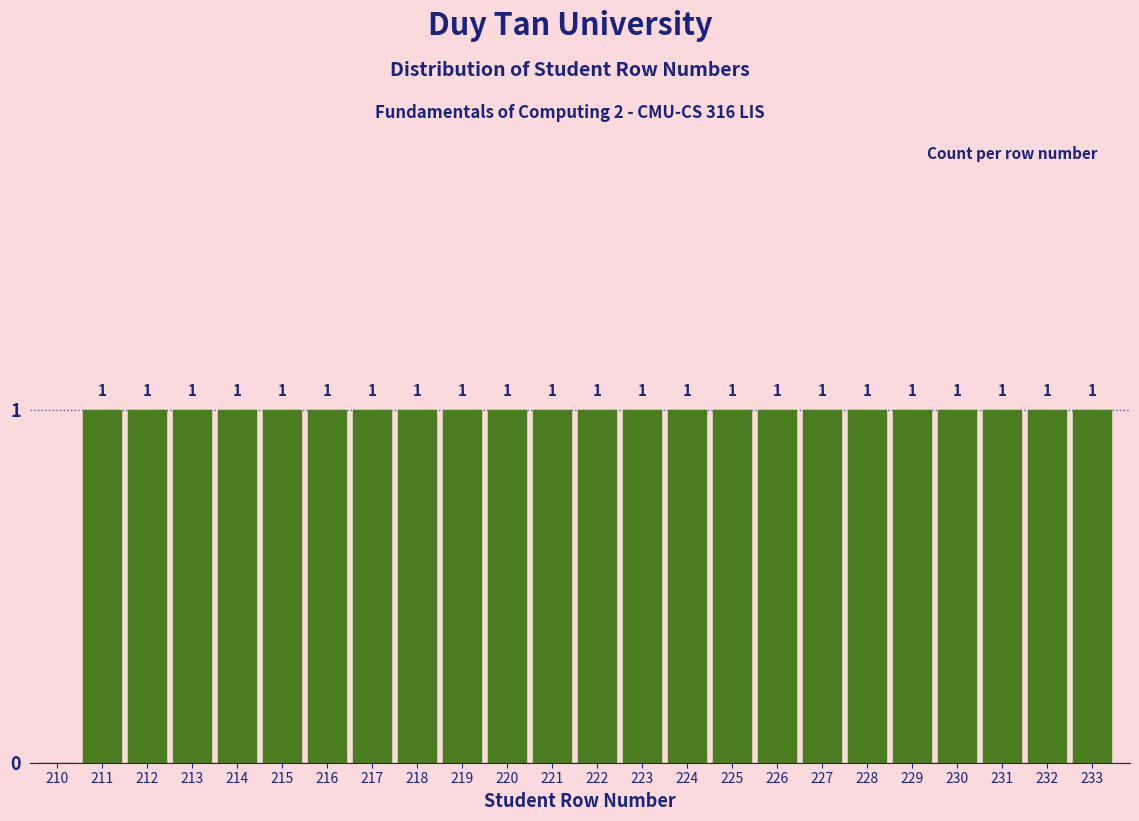

Reading left to right, what are all the values shown in this chart?

210=0	211=1	212=1	213=1	214=1	215=1	216=1	217=1	218=1	219=1	220=1	221=1	222=1	223=1	224=1	225=1	226=1	227=1	228=1	229=1	230=1	231=1	232=1	233=1